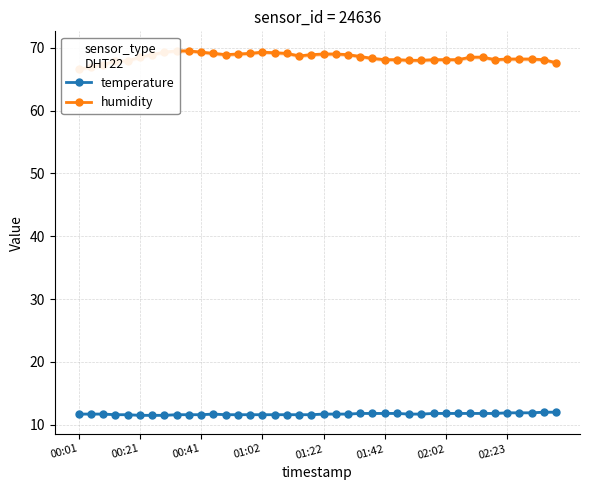

How many categories are shown in the chart?

40